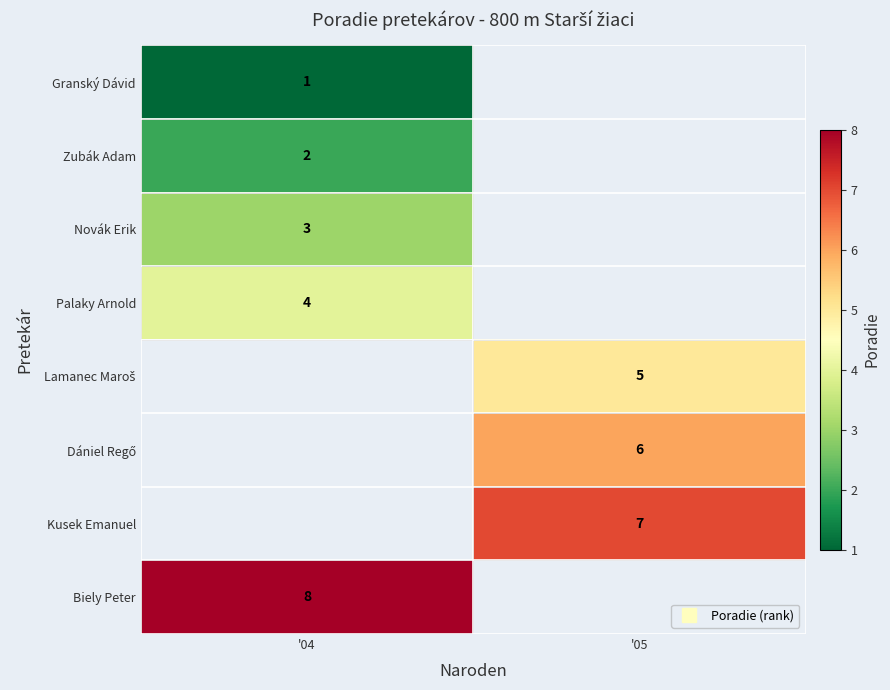

The value of Zubák Adam at '04 is 2.0. True or false?

True